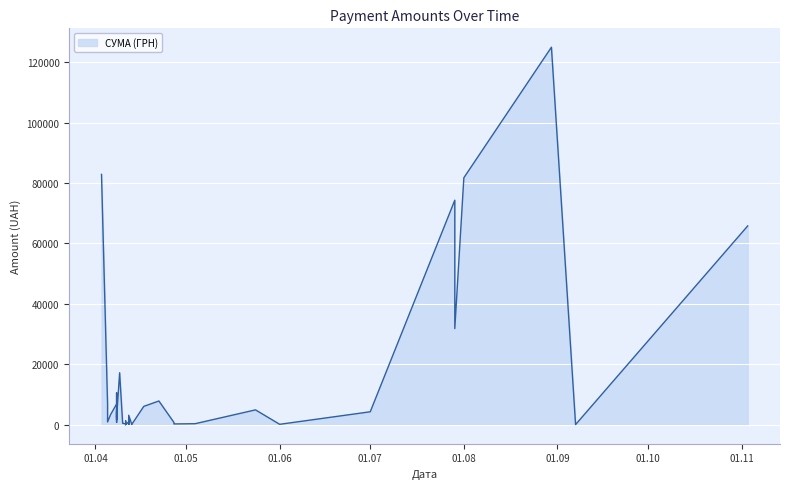

What is the change in value from 13 to 21?

-4720.4